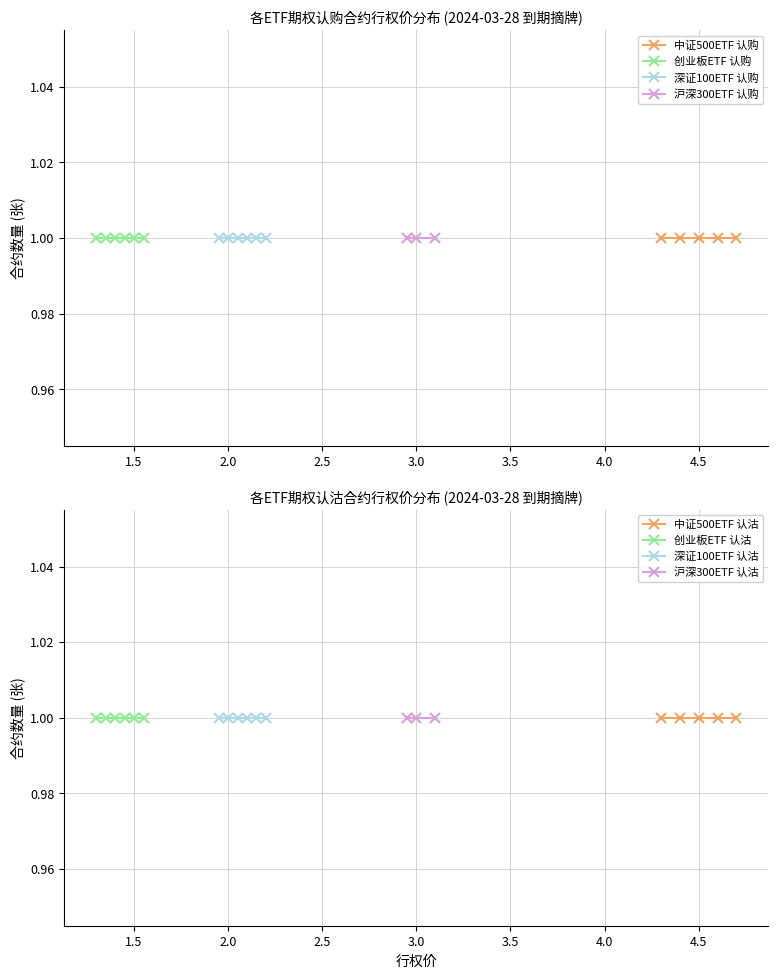

What is the average value of the 认沽 series?

3.0